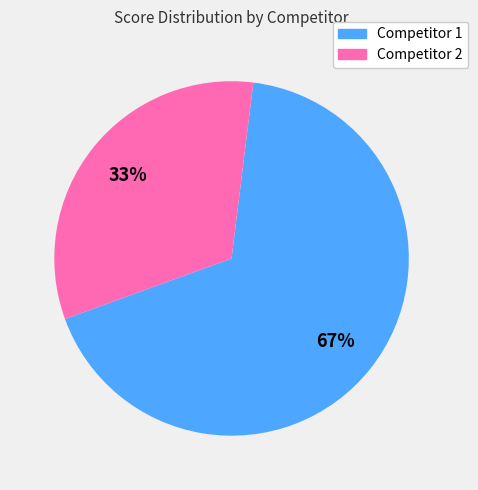

Do Competitor 1 and Competitor 2 together represent more than half of the pie?

Yes